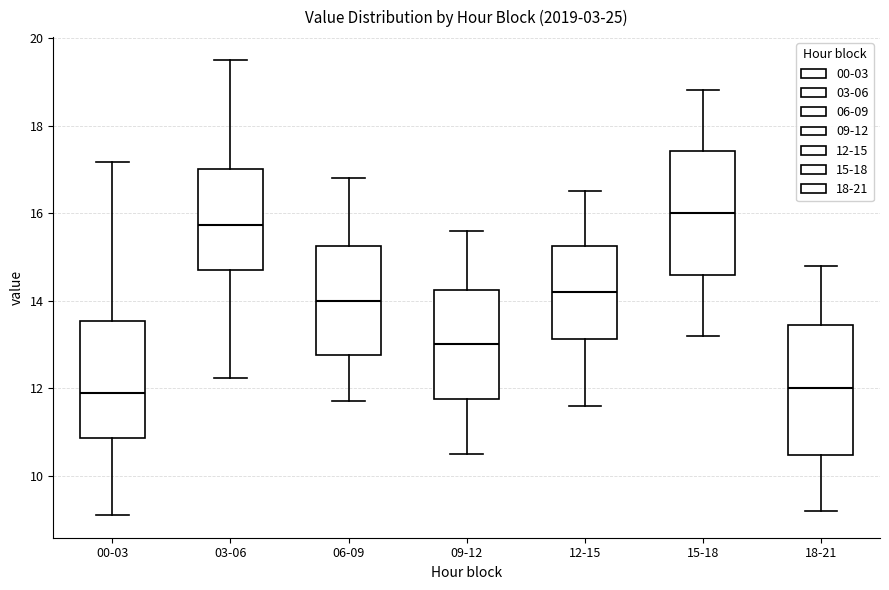

Reading left to right, read every box against the y-axis: the position of its median line, the range the box covers, and the ends of its whiskers. The values are not printed on the chart, so give them approximately, as read against the axis.

00-03: median 11.8, box 10.8 to 13.6, whiskers 9.2 to 17.2
03-06: median 15.8, box 14.8 to 17.0, whiskers 12.2 to 19.6
06-09: median 14.0, box 12.8 to 15.2, whiskers 11.8 to 16.8
09-12: median 13.0, box 11.8 to 14.2, whiskers 10.6 to 15.6
12-15: median 14.2, box 13.2 to 15.2, whiskers 11.6 to 16.6
15-18: median 16.0, box 14.6 to 17.4, whiskers 13.2 to 18.8
18-21: median 12.0, box 10.4 to 13.4, whiskers 9.2 to 14.8